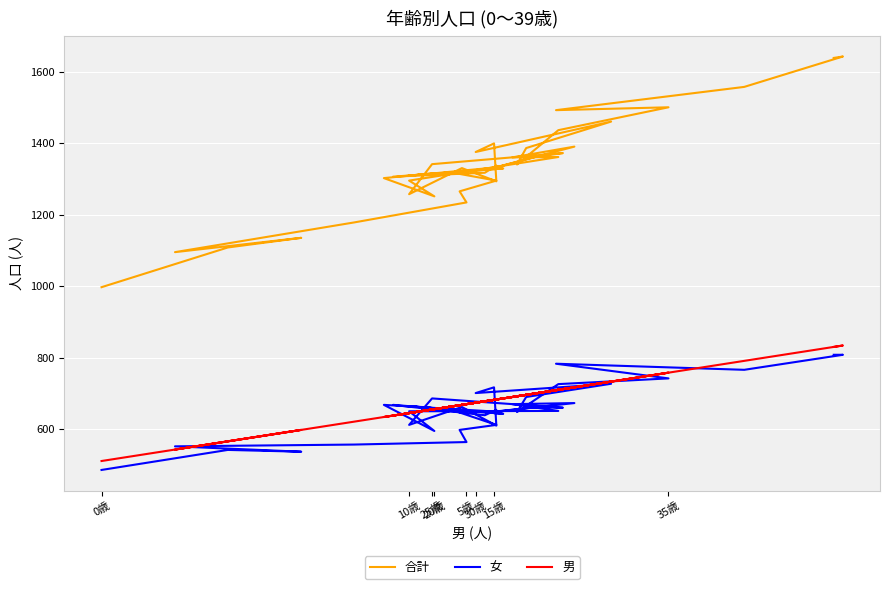

How many lines are shown in the chart?

3